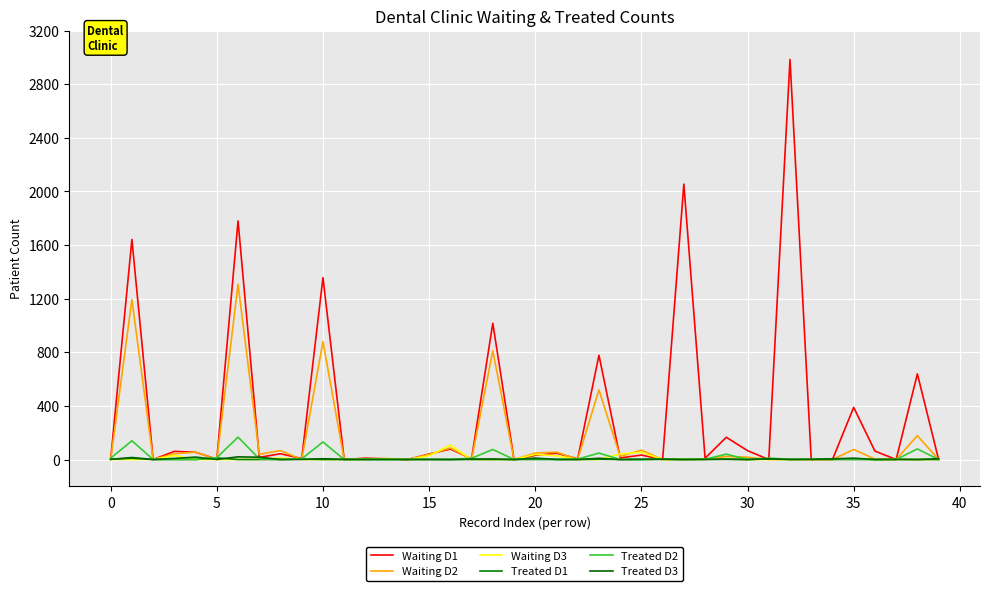

What is the average value of the Waiting D1 series?

335